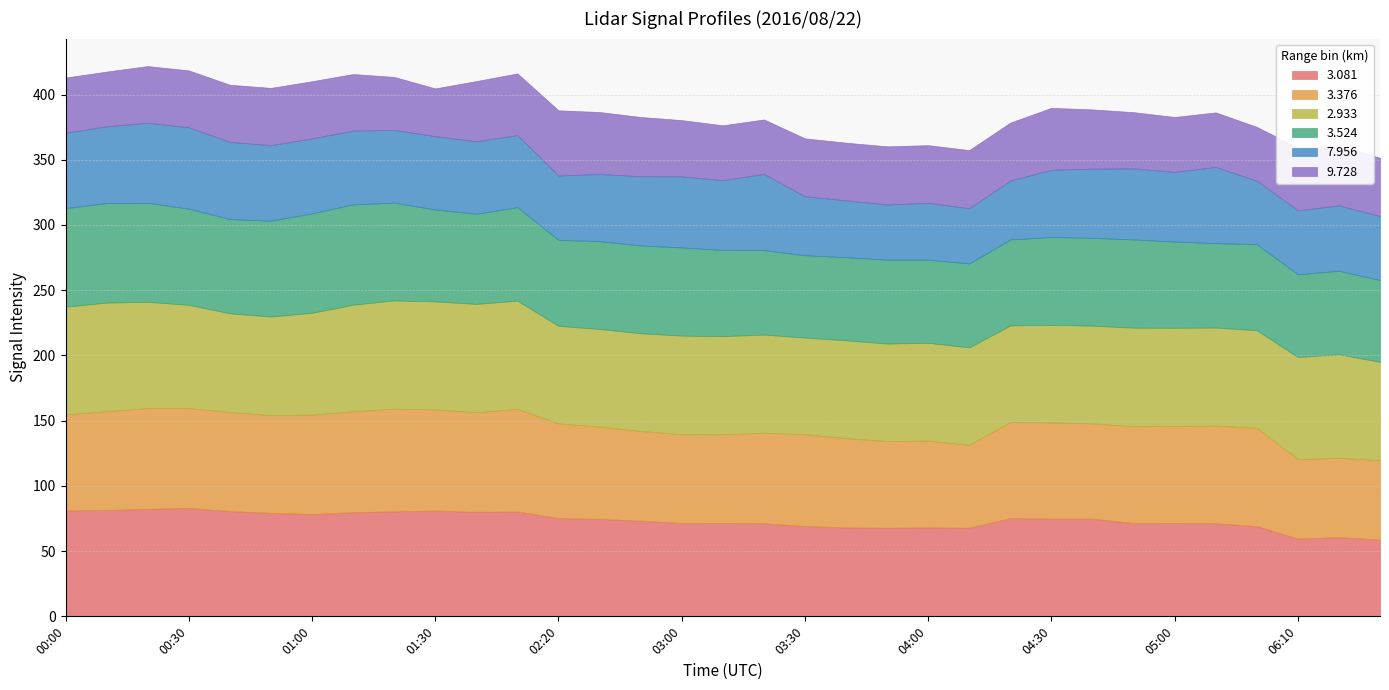

Reading left to right, transcribe all the data shown in this chart.

3.081: 81.2	81.5	82.4	83.1	80.7	79.3	78.4	79.8	80.5	81.1	80.1	80.4	75.3	74.7	73.3	71.5	71.6	71.4	69.2	68.2	67.9	68.2	67.9	75.3	74.9	74.9	71.5	71.6	71.4	69.2	59.6	60.7	58.8
3.376: 73.6	75.8	77.2	76.5	75.9	74.9	76.2	77.4	78.7	77.5	76.4	78.6	72.6	70.7	68.8	68.1	67.9	69.4	70.4	68.4	66.5	66.5	63.6	73.6	73.8	73.0	74.2	74.3	74.8	75.3	60.9	60.8	60.9
2.933: 82.6	83.2	81.5	79.2	75.7	75.6	78.1	81.7	83.0	82.8	83.0	83.0	74.8	74.9	74.9	75.6	75.3	75.2	74.1	75.0	74.7	75.0	74.7	74.1	74.8	74.9	75.6	75.3	75.2	74.8	78.3	79.4	75.4
3.524: 75.5	76.3	75.9	73.7	72.2	73.5	76.2	76.9	74.9	70.5	69.1	71.7	65.9	67.3	67.3	67.6	66.1	64.7	63.1	63.7	64.3	63.7	64.3	65.9	67.3	67.3	67.6	66.1	64.7	65.9	63.4	64.0	62.7
7.956: 57.8	58.8	61.4	62.4	59.2	57.9	57.5	56.5	55.8	56.2	55.6	55.2	49.3	51.5	53.1	54.5	53.4	58.4	45.2	43.6	42.3	43.6	42.3	45.2	51.5	53.1	54.5	53.4	58.4	48.8	49.0	50.1	49.1
9.728: 42.3	42.0	43.4	43.6	43.8	43.9	43.8	43.4	40.6	36.6	46.1	47.3	50.0	47.5	45.4	43.1	42.1	41.8	44.4	44.2	44.6	44.2	44.6	44.4	47.5	45.4	43.1	42.1	41.8	41.2	48.1	45.9	44.6